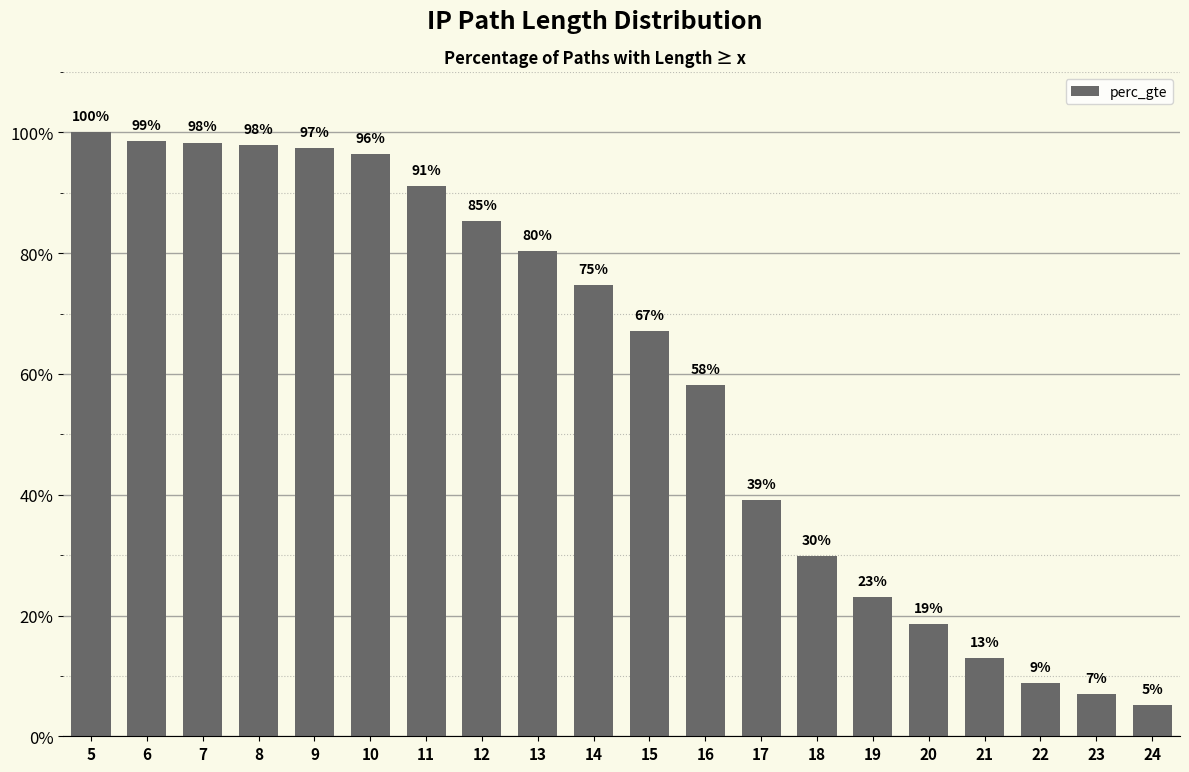

Are the bars horizontal?

No